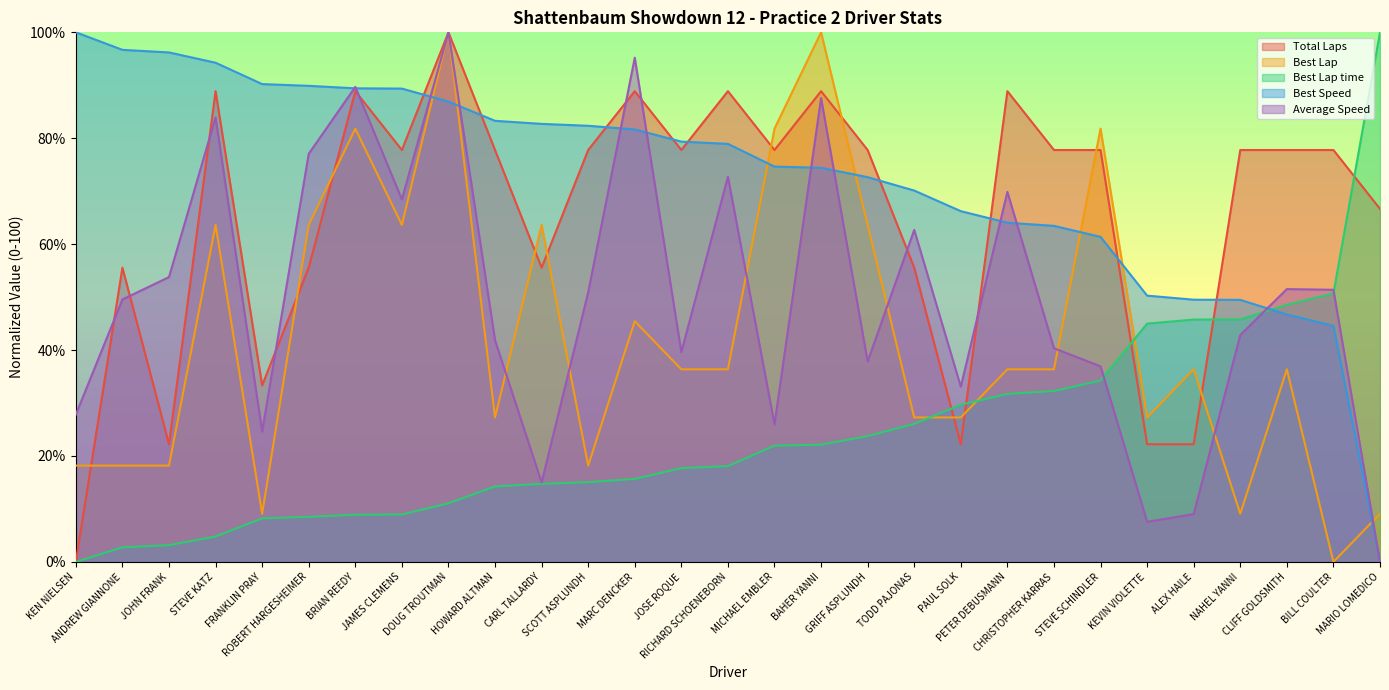

True or false: Average Speed and Total Laps intersect in this chart.

True